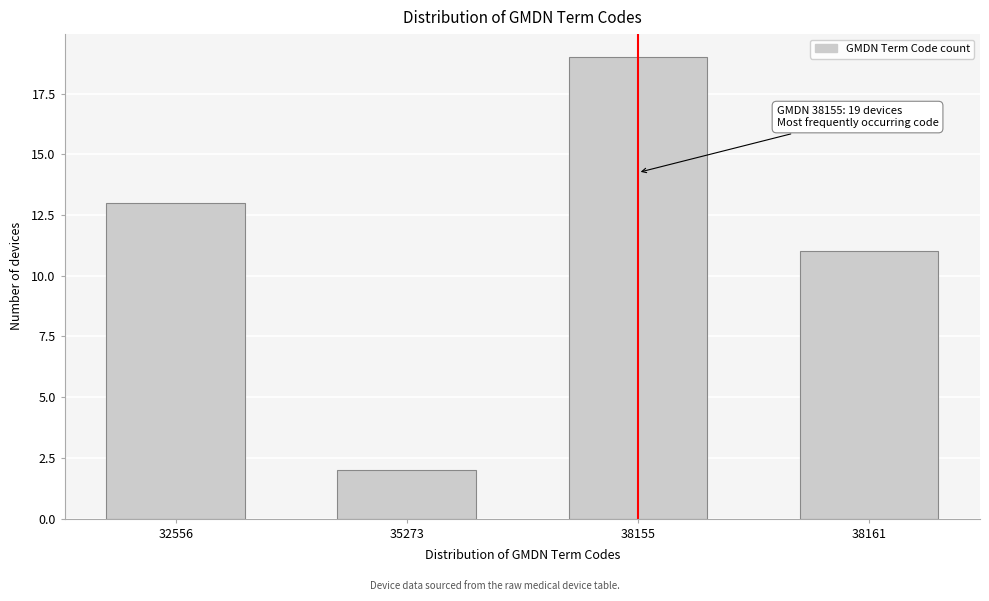

Reading left to right, what are all the values shown in this chart?

32556=13	35273=2	38155=19	38161=11